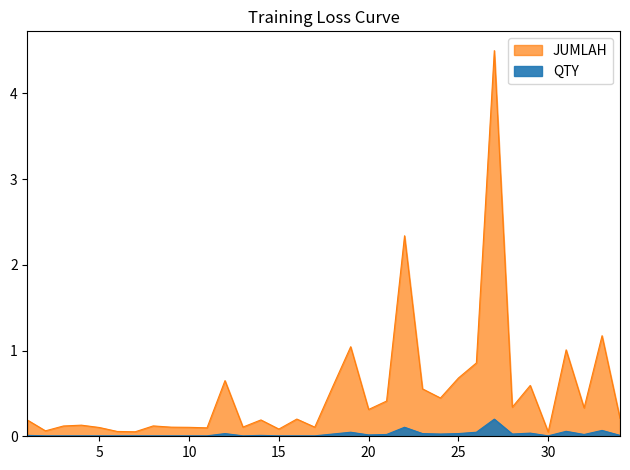

Reading left to right, list all the values displayed in this chart.

JUMLAH: 1=0.2	2=0.1	3=0.1	4=0.1	5=0.1	6=0.1	7=0.1	8=0.1	9=0.1	10=0.1	11=0.1	12=0.6	13=0.1	14=0.2	15=0.1	16=0.2	17=0.1	18=0.6	19=1.0	20=0.3	21=0.4	22=2.3	23=0.6	24=0.4	25=0.7	26=0.9	27=4.5	28=0.3	29=0.6	30=0.1	31=1.0	32=0.3	33=1.2	34=0.2
QTY: 1=0.0	2=0.0	3=0.0	4=0.0	5=0.0	6=0.0	7=0.0	8=0.0	9=0.0	10=0.0	11=0.0	12=0.0	13=0.0	14=0.0	15=0.0	16=0.0	17=0.0	18=0.0	19=0.0	20=0.0	21=0.0	22=0.1	23=0.0	24=0.0	25=0.0	26=0.0	27=0.2	28=0.0	29=0.0	30=0.0	31=0.1	32=0.0	33=0.1	34=0.0